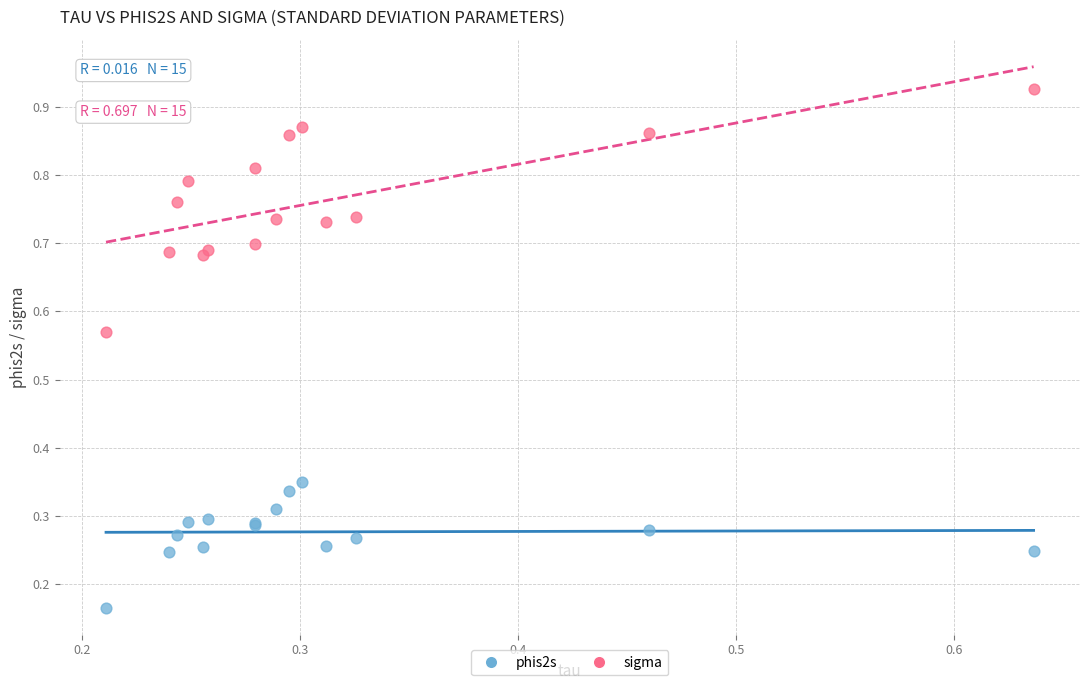

Which series reaches the minimum Y coordinate?

phis2s